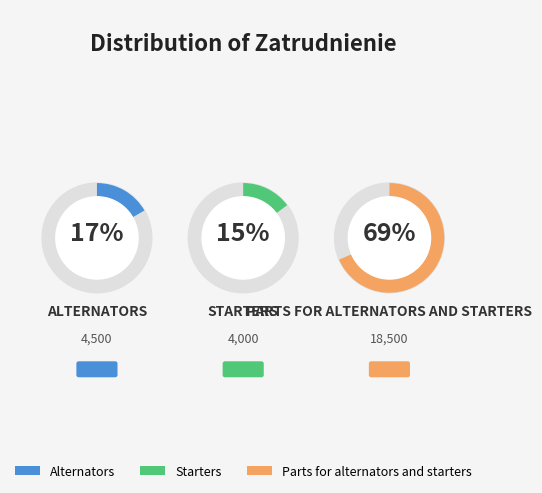

Rank the categories by value from lowest to highest.

Starters, Alternators, Parts for alternators and starters